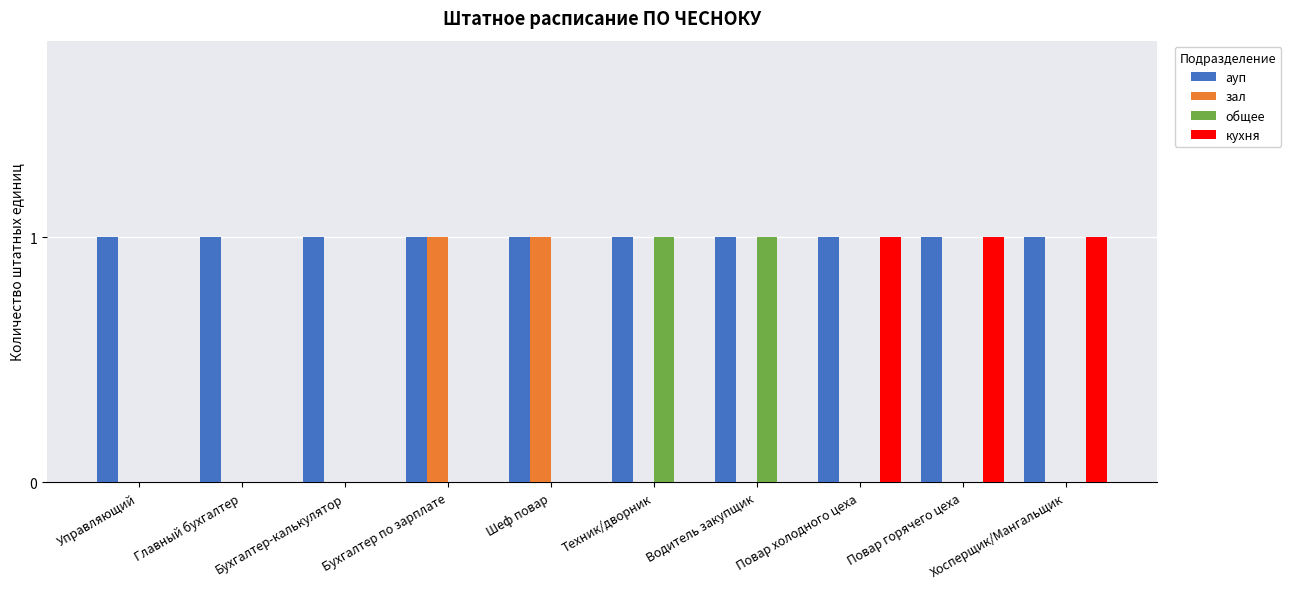

What is the maximum value for общее?

1